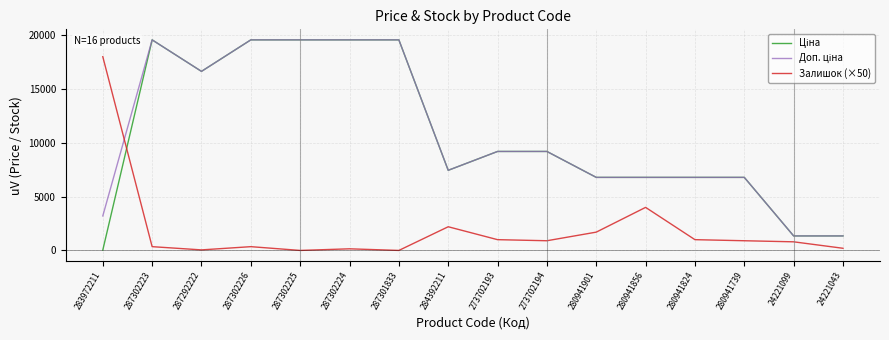

What is the total value across all series at 280941739?

14474.3